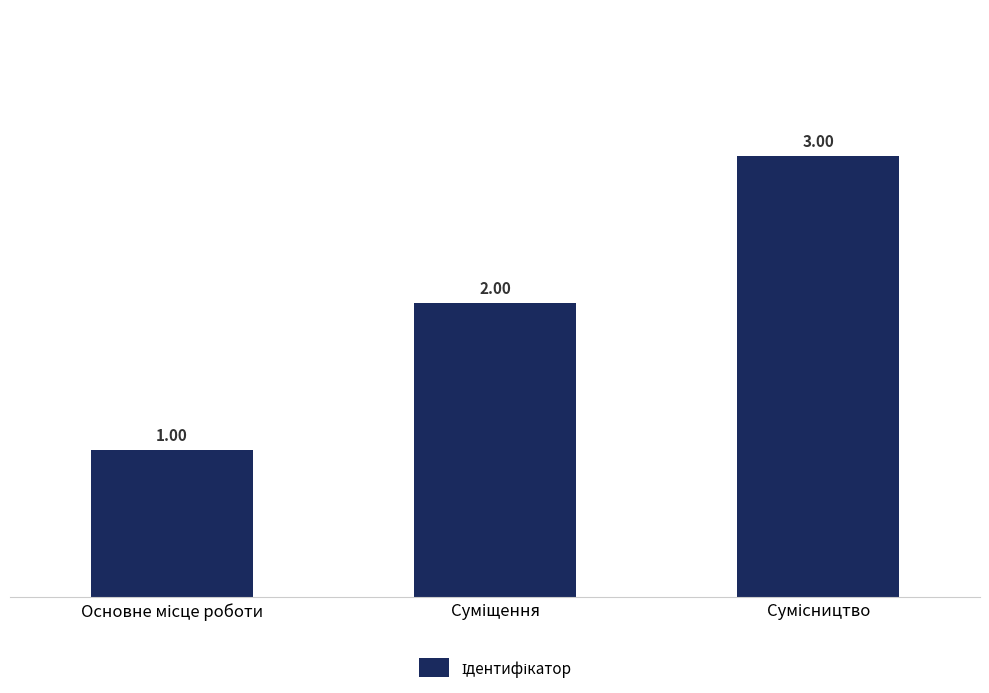

Count the number of categories in the chart.

3